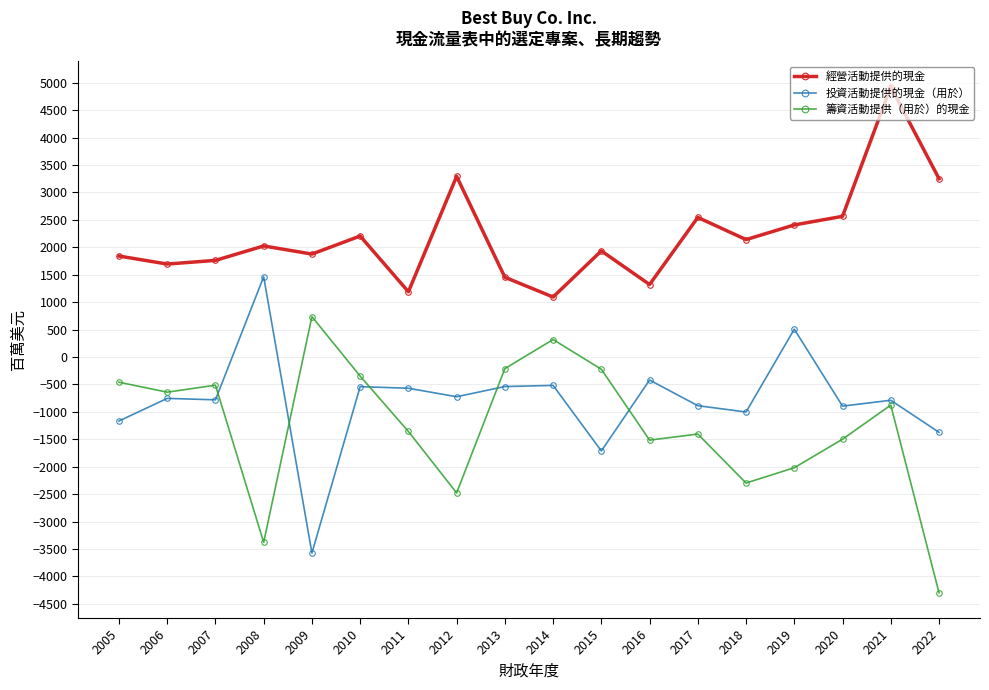

How many values in 投資活動提供的現金（用於） are below zero?

16